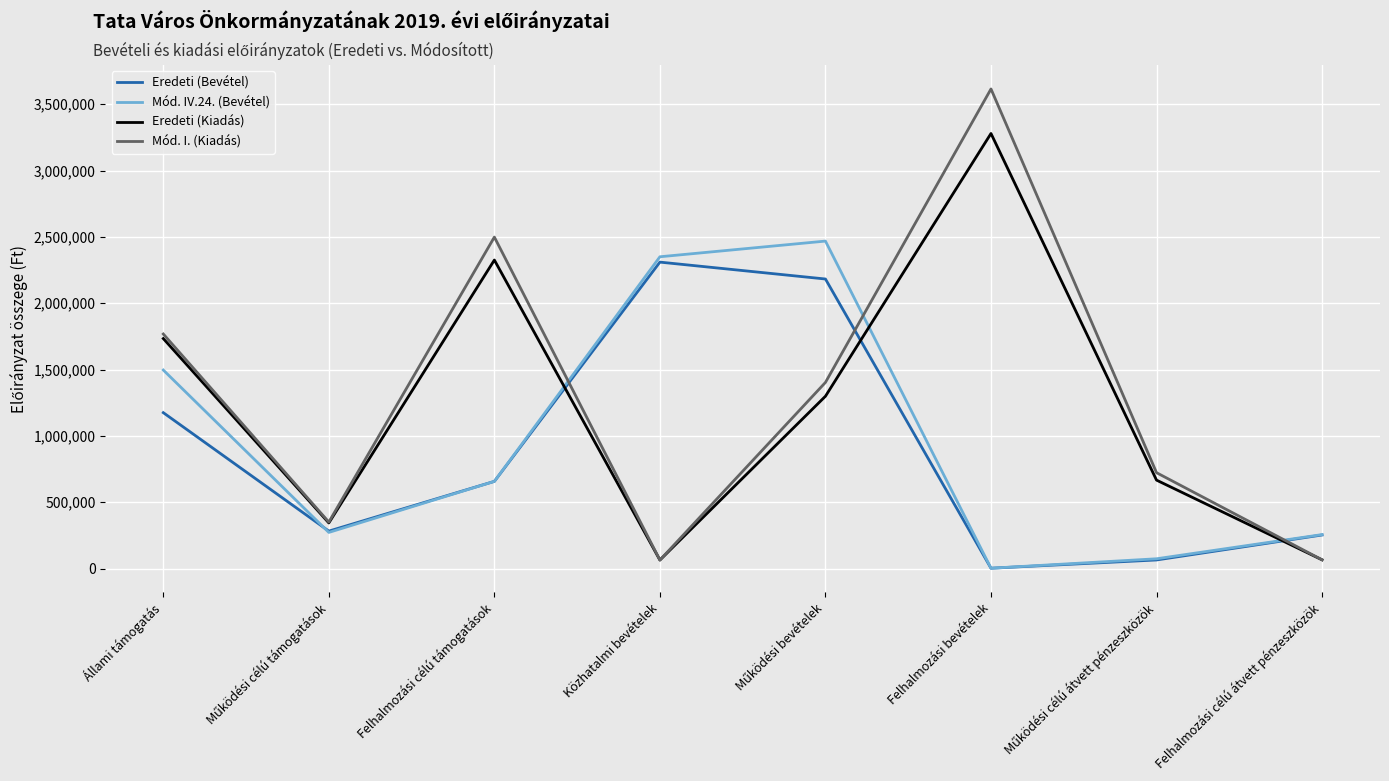

What position from the left is Közhatalmi bevételek?

4